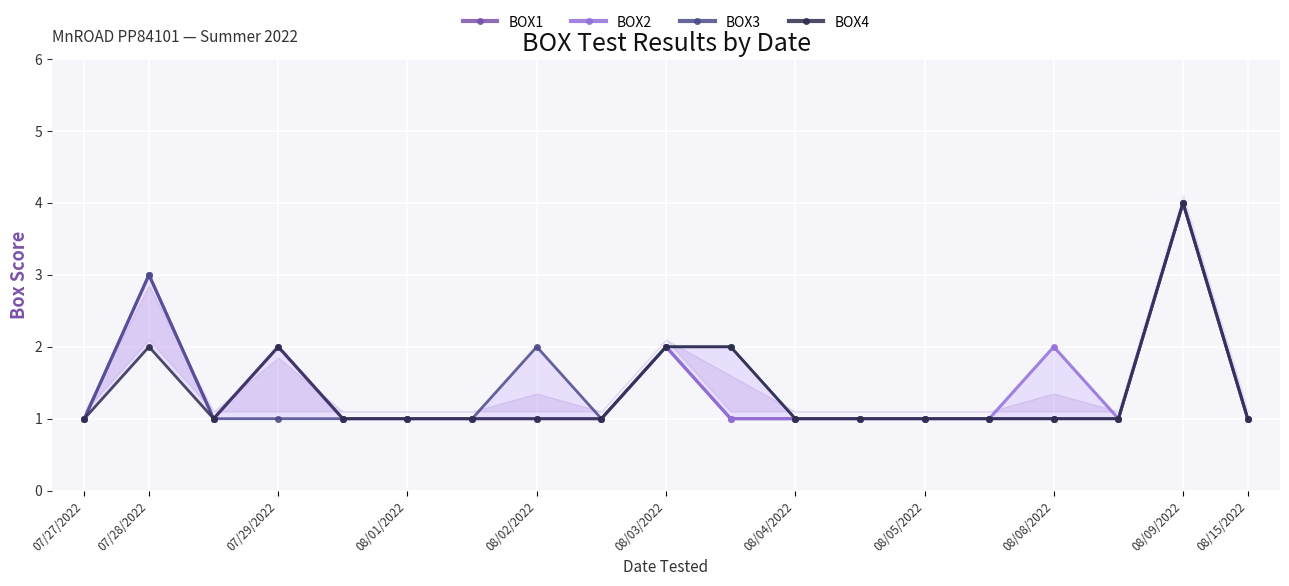

What is the average value of the BOX1 series?

1